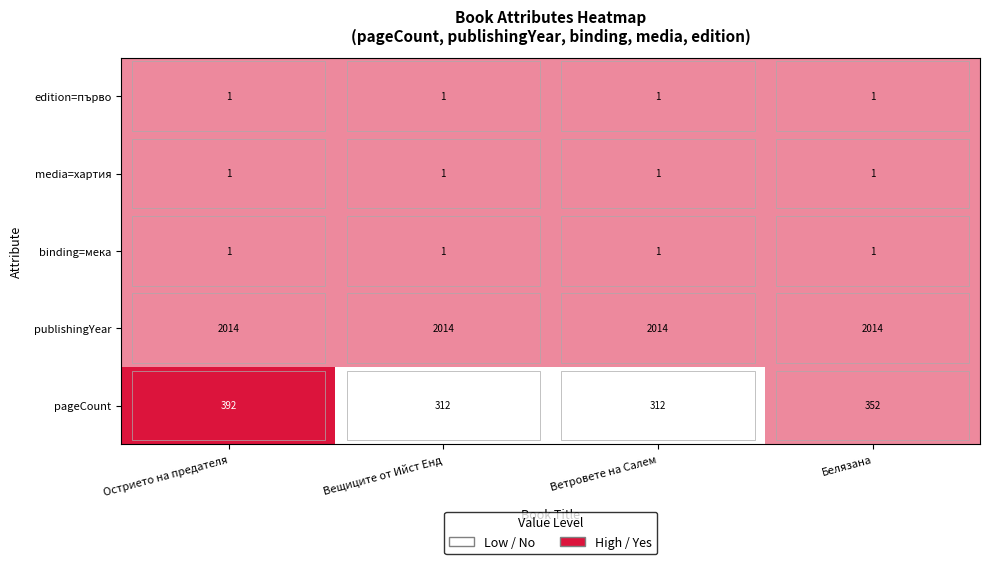

The value of pageCount at Ветровете на Салем is 531. True or false?

False